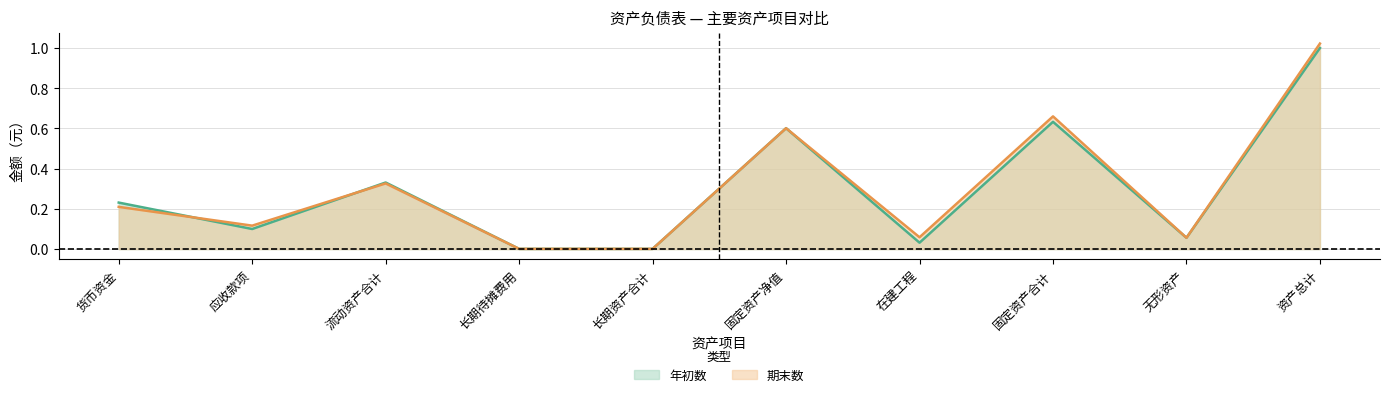

In 年初数, how many points are lower than both neighbors (excluding endpoints)?

3